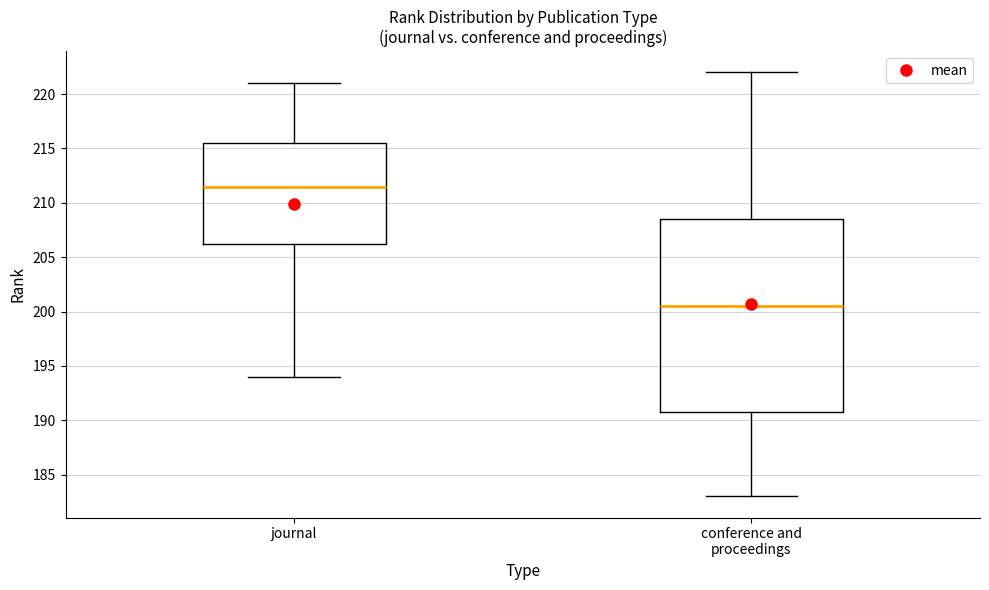

Reading left to right, read every box against the y-axis: the position of its median line, the range the box covers, and the ends of its whiskers. The values are not printed on the chart, so give them approximately, as read against the axis.

journal: median 211.5, box 206.5 to 215.5, whiskers 194.0 to 221.0
conference and proceedings: median 200.5, box 191.0 to 208.5, whiskers 183.0 to 222.0